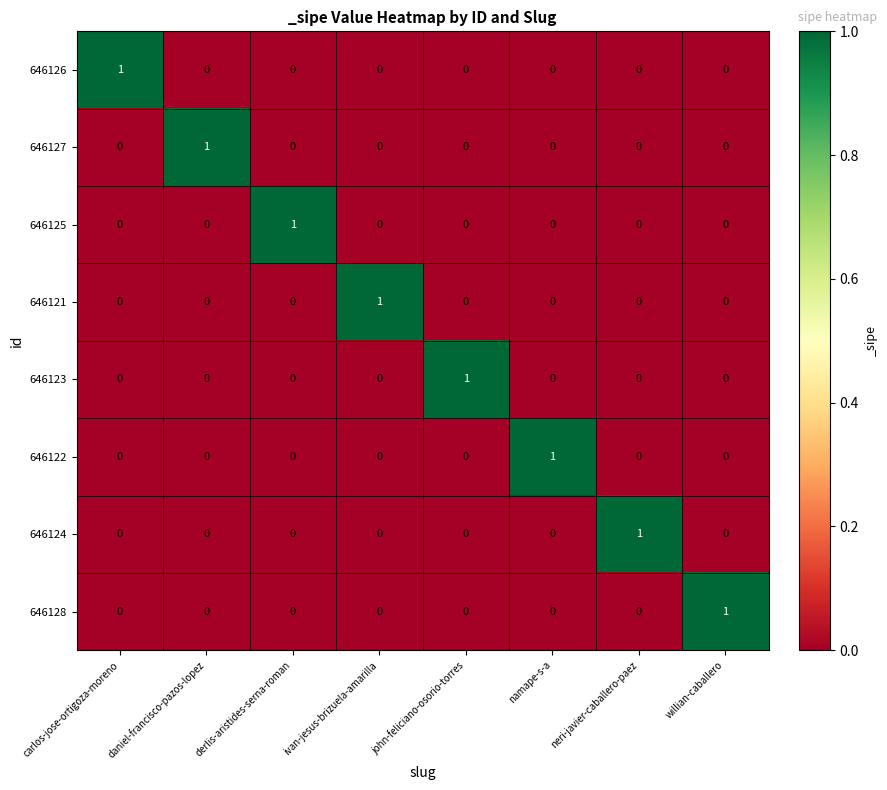

How many 646124 values are between 0 and 1?

8